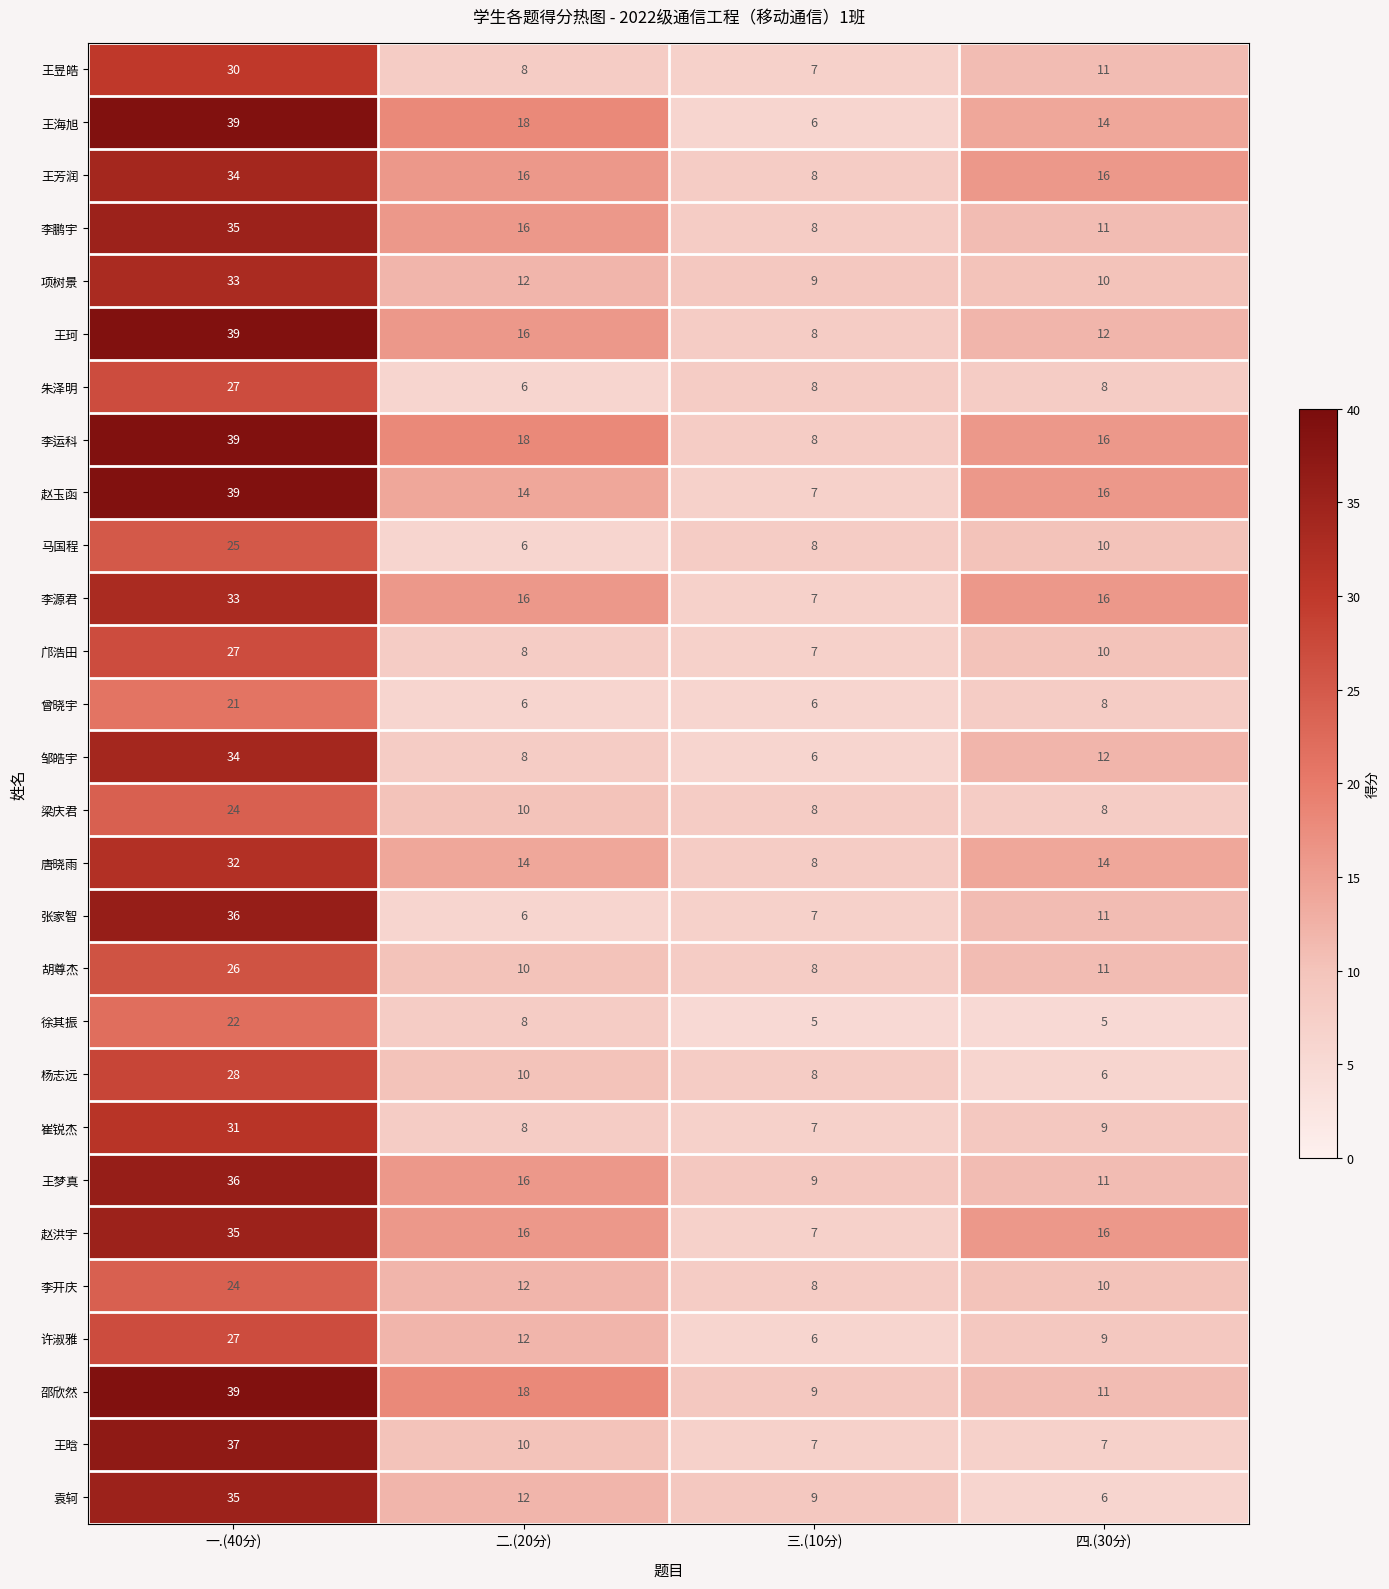

What is the total value across all series at 四.(30分)?

304